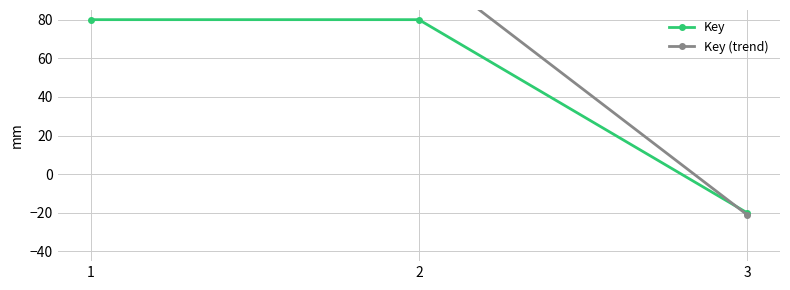

At how many categories does at least one series exceed 73?

2